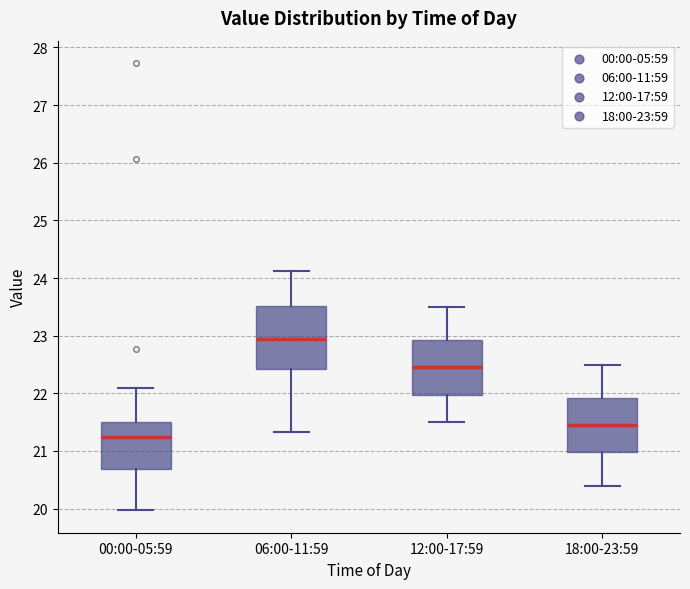

Which box has the lowest median line?

00:00-05:59